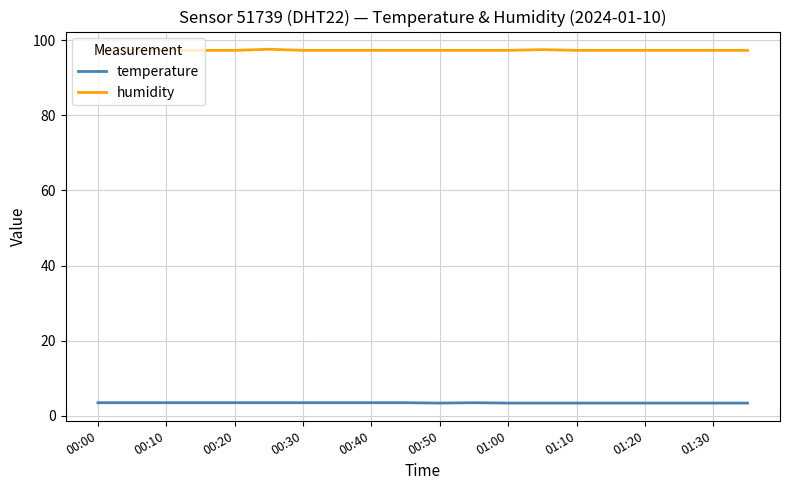

Which series has the largest total across all categories?

humidity